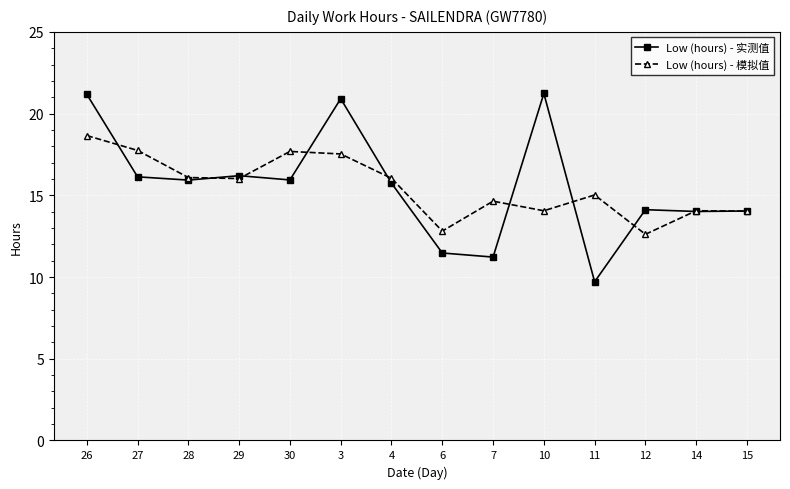

Which series has the widest spread of values?

Low (hours) - 实测值